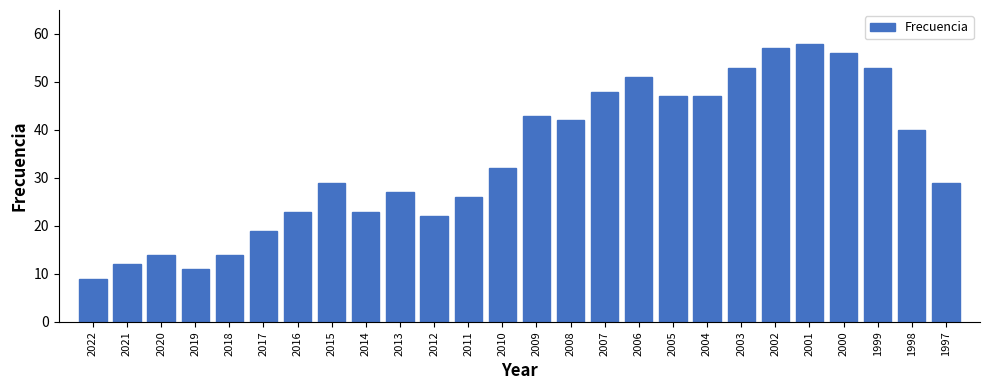

Reading right to left, transcribe all the data shown in this chart.

1997=29	1998=40	1999=53	2000=56	2001=58	2002=57	2003=53	2004=47	2005=47	2006=51	2007=48	2008=42	2009=43	2010=32	2011=26	2012=22	2013=27	2014=23	2015=29	2016=23	2017=19	2018=14	2019=11	2020=14	2021=12	2022=9